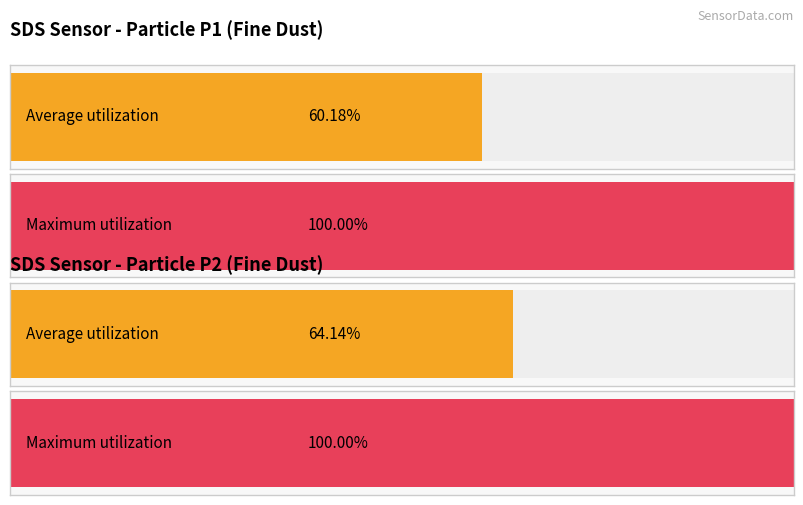

True or false: SDS_P1 has a value of 6.4 at 00:18.

False